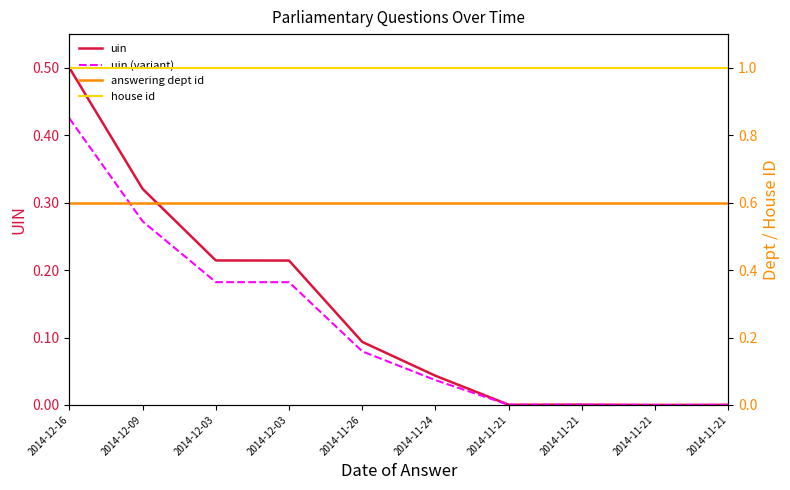

In uin, how many points are higher than both neighbors (excluding endpoints)?

1